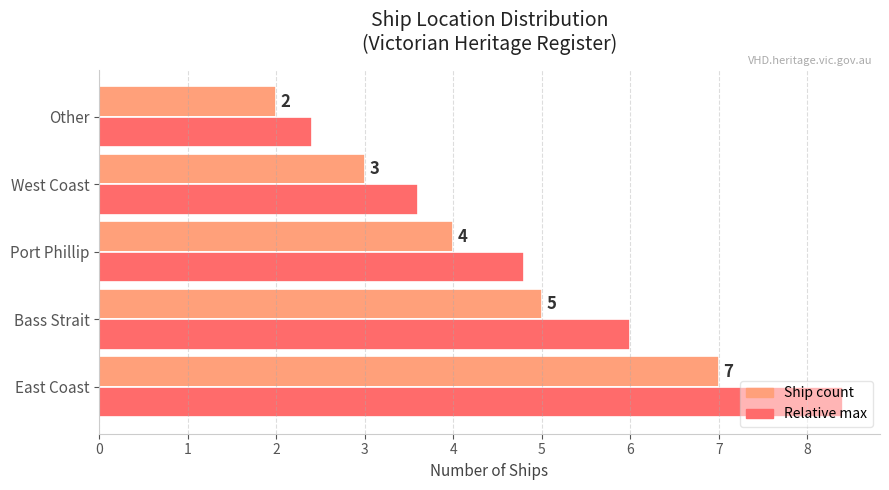

Between Port Phillip and Other, which series saw the biggest shift?

Relative max